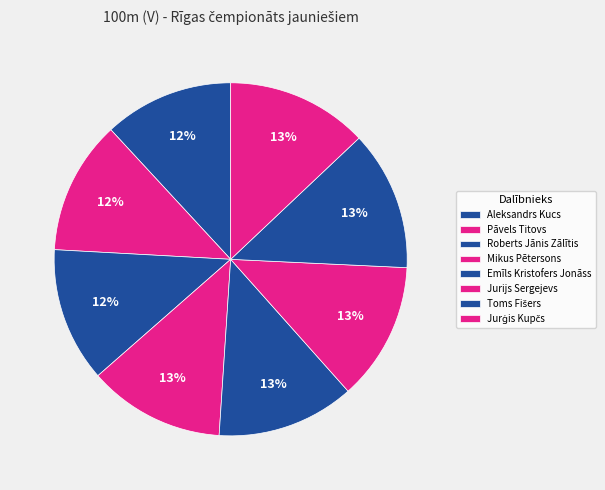

Count the number of slices in the pie.

8